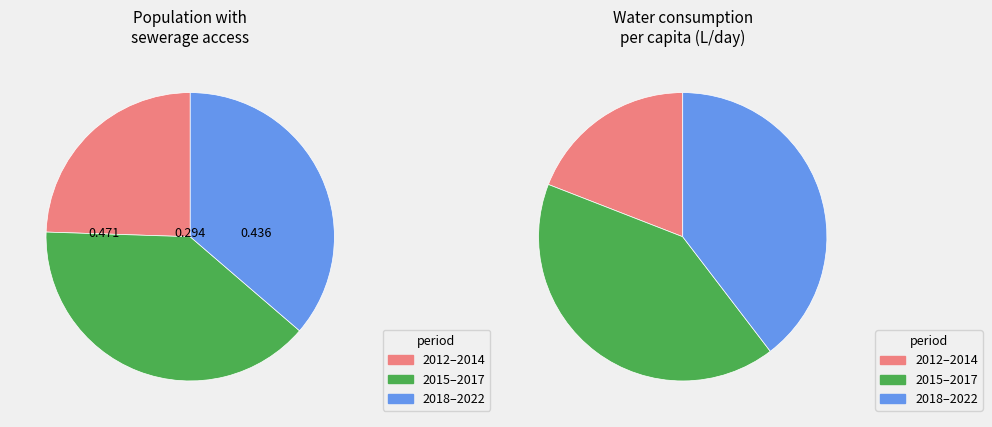

Is there a majority slice in this chart?

No